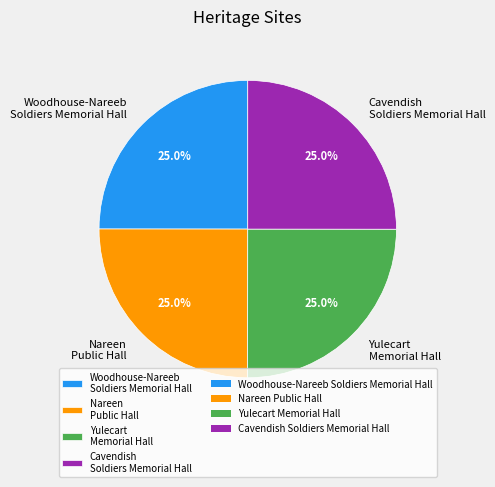

What is the ratio of the value at Nareen Public Hall to the value at Woodhouse-Nareeb Soldiers Memorial Hall?

1.0